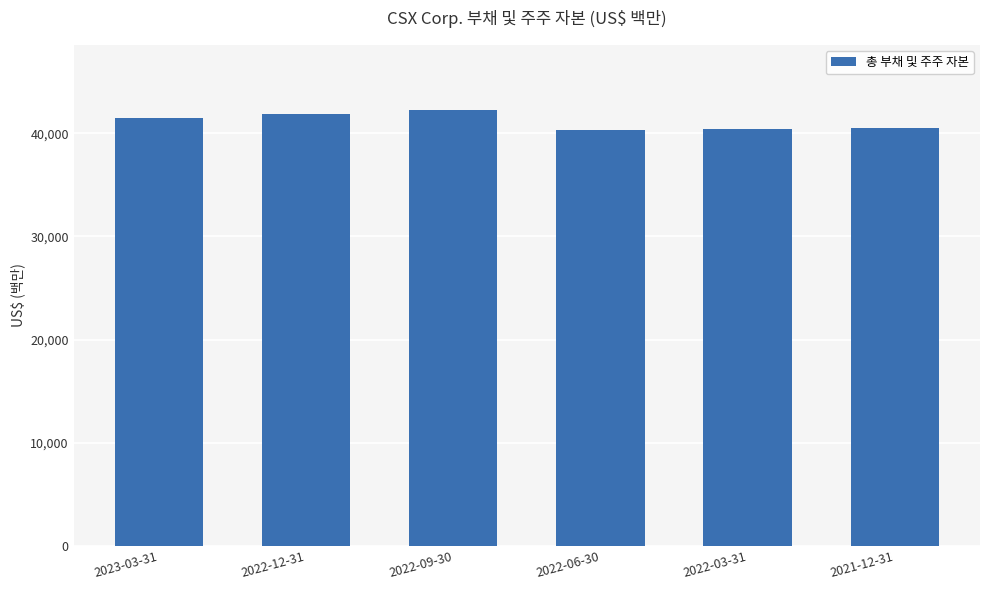

What is the average value?

41164